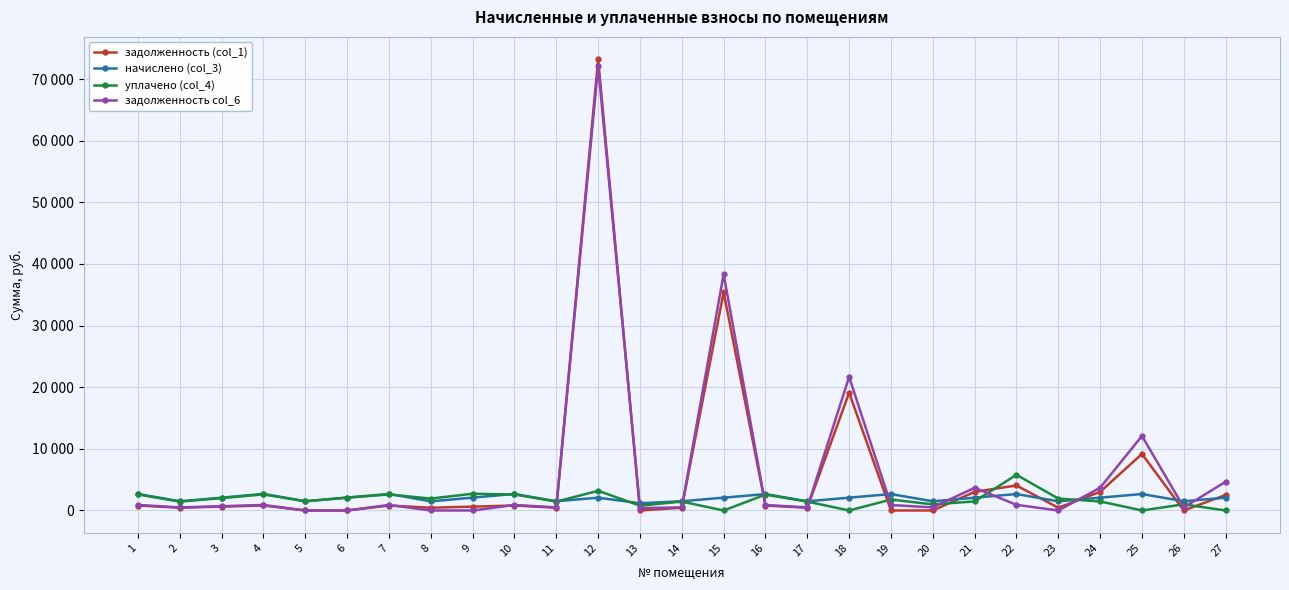

What are all the series names shown in the legend?

задолженность (col_1), начислено (col_3), уплачено (col_4), задолженность col_6